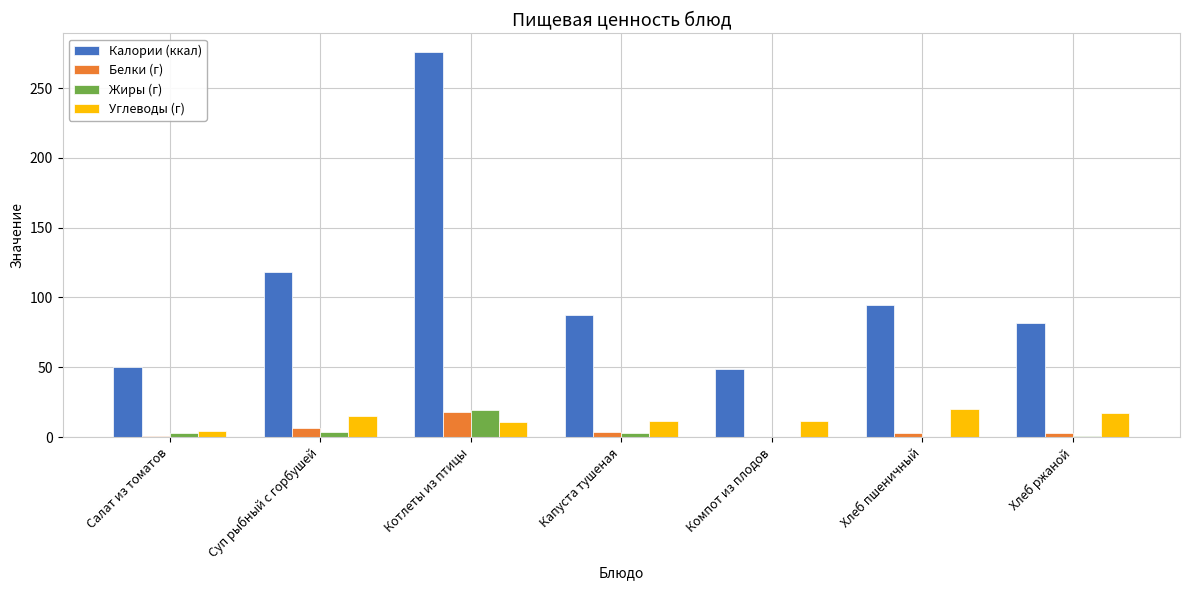

Where is Калории (ккал) nearest to the value 162?

Суп рыбный с горбушей